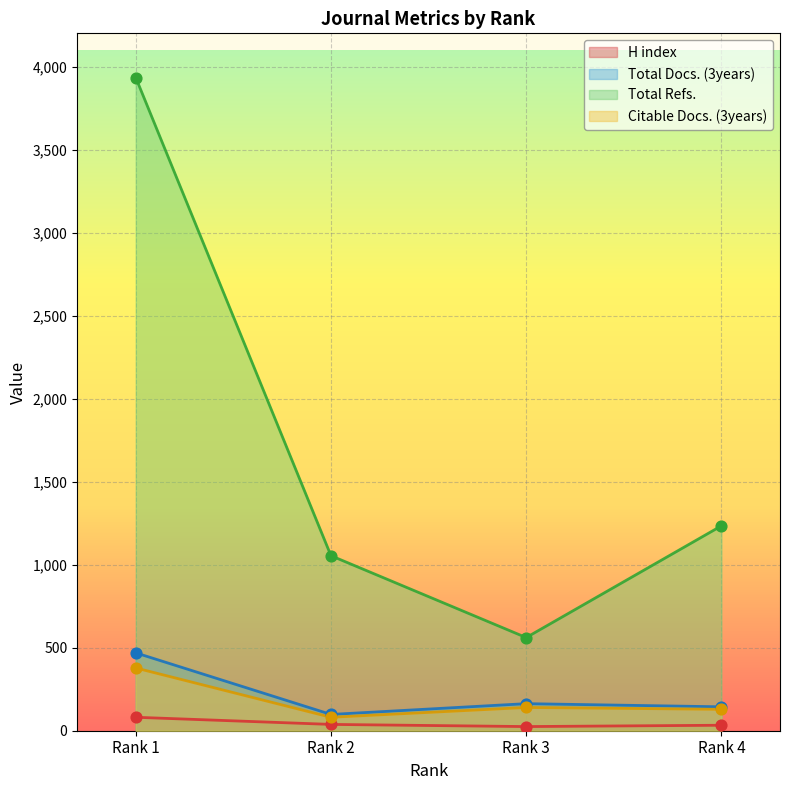

Which series has the largest Y range (max minus min)?

Total Refs.